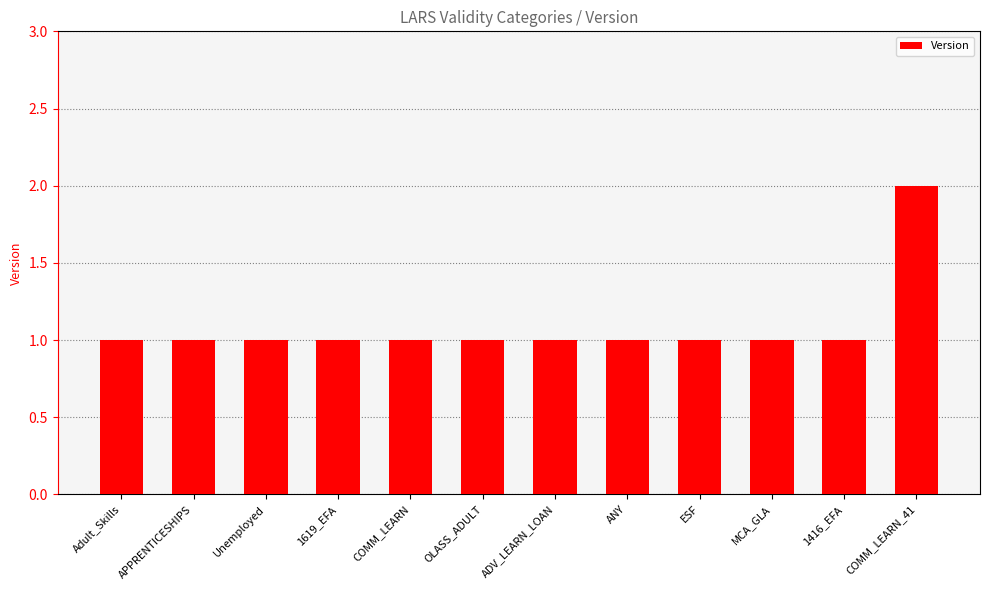

True or false: the data shows 2 at ANY.

False